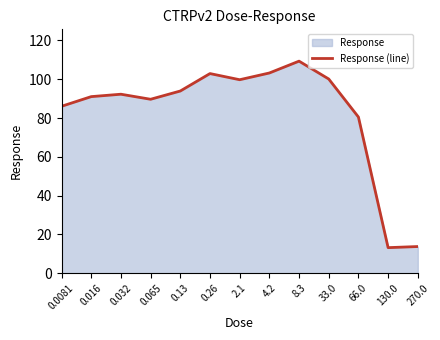

Rank the categories by value from highest to lowest.

8.3, 4.2, 0.26, 33.0, 2.1, 0.13, 0.032, 0.016, 0.065, 0.0081, 66.0, 270.0, 130.0